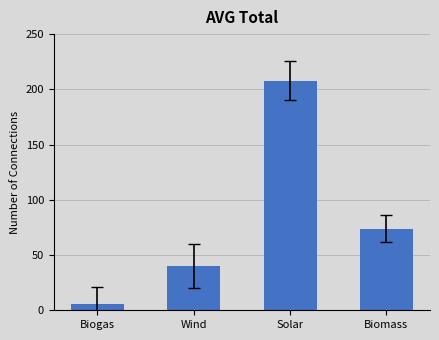

At which label is the value closest to 107?

Biomass